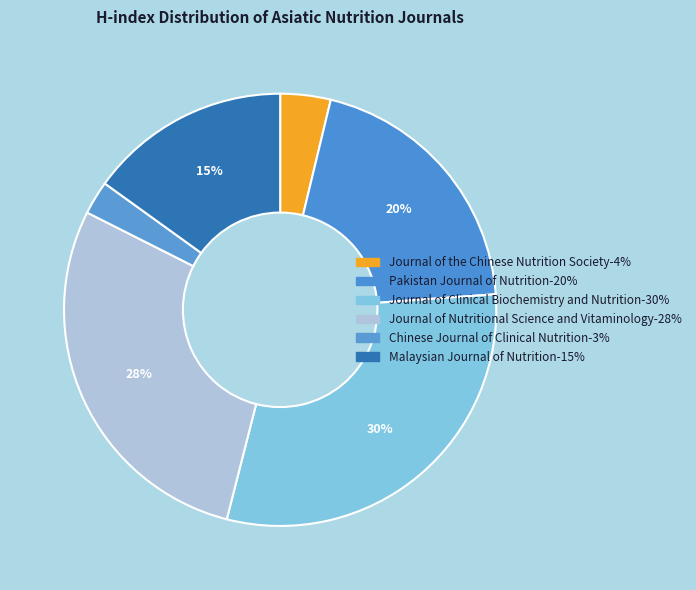

To the nearest percent, what is the average slice percentage?

17%